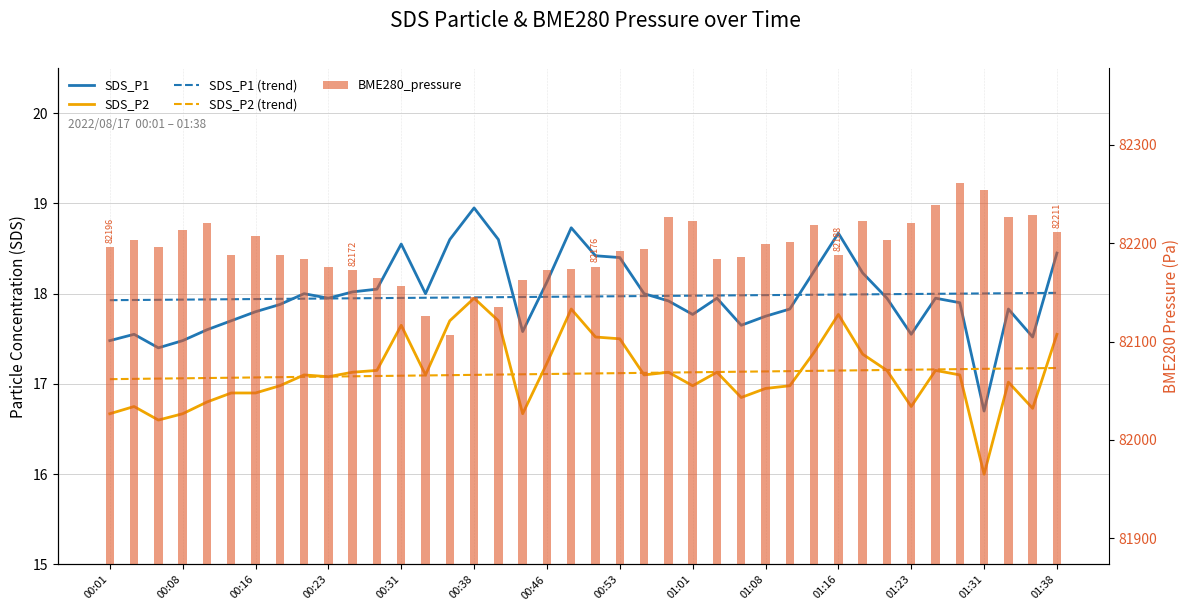

Which series changed the most between 32 and 39?

BME280_pressure